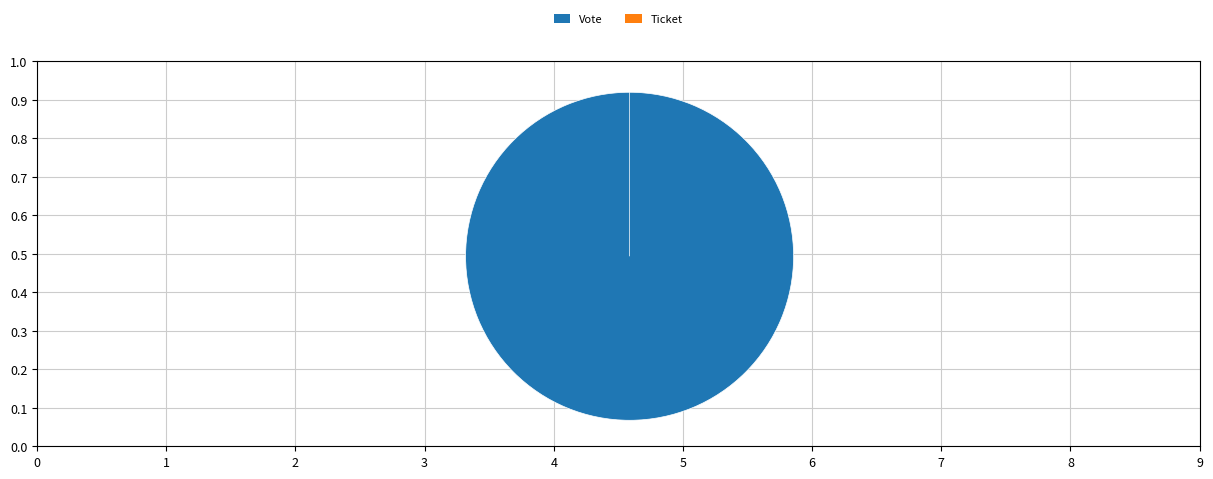

Which slice is the smallest?

Ticket